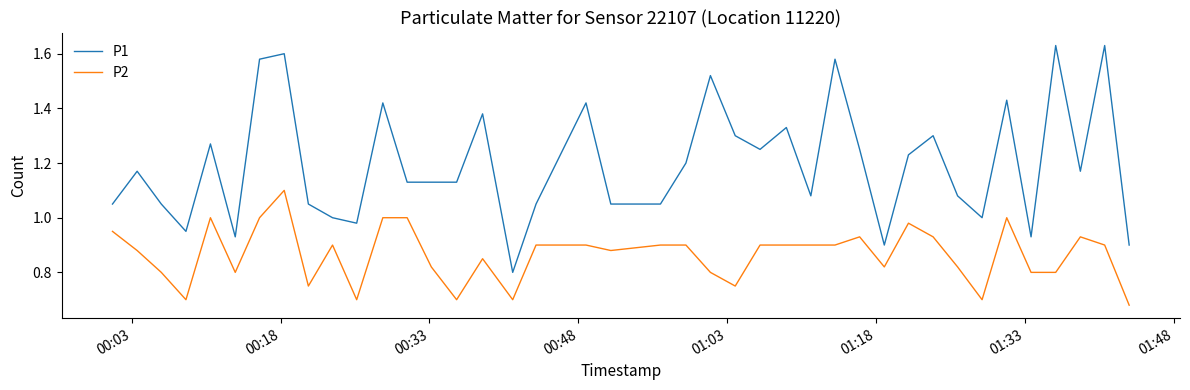

What is the difference between the maximum and minimum values in the P2 series?

0.4